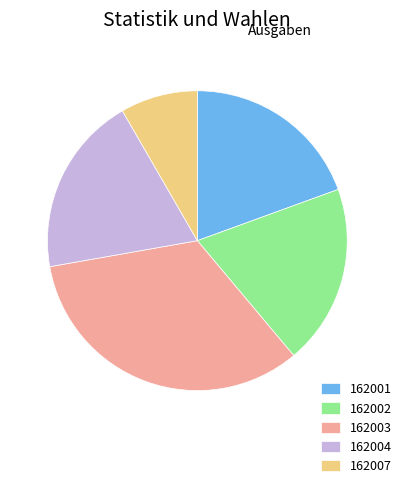

Is it true that 162003 is 25% of the pie?

False